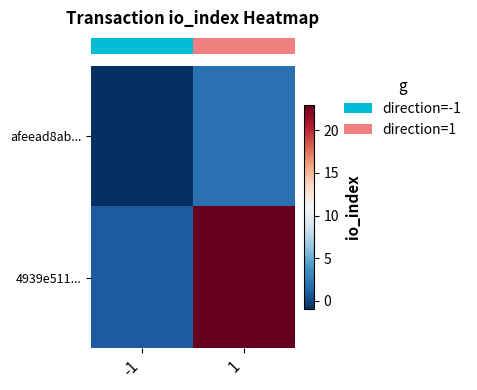

At how many categories does at least one series exceed 14?

1